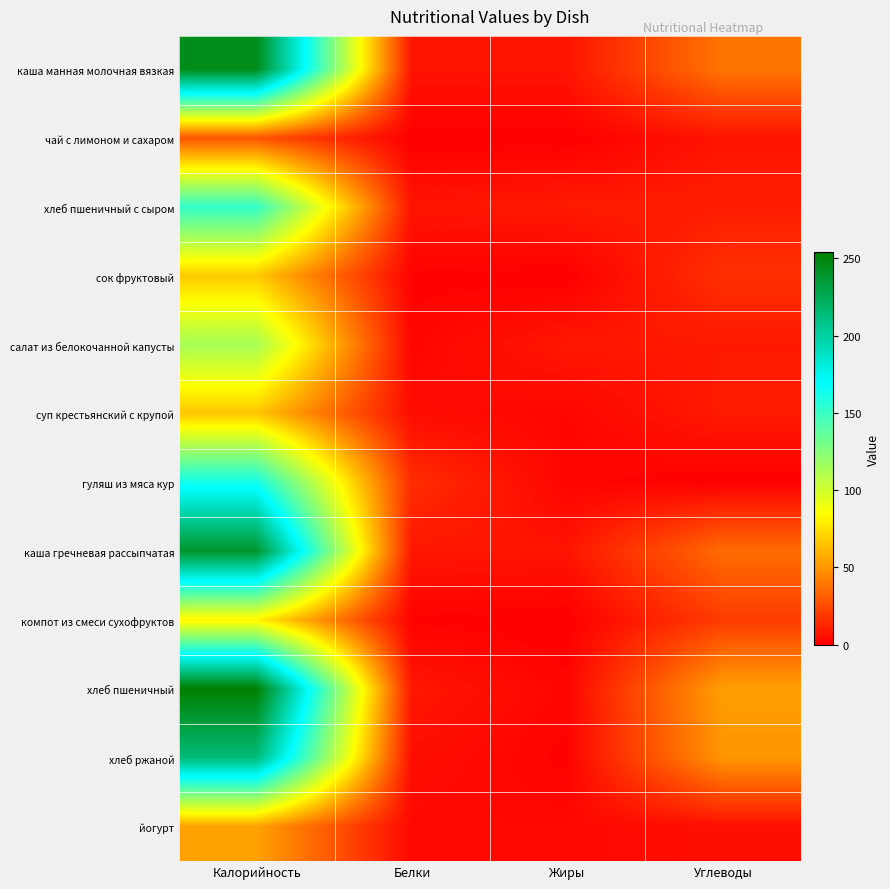

What is the spread (max minus min) of values at Жиры?

9.0